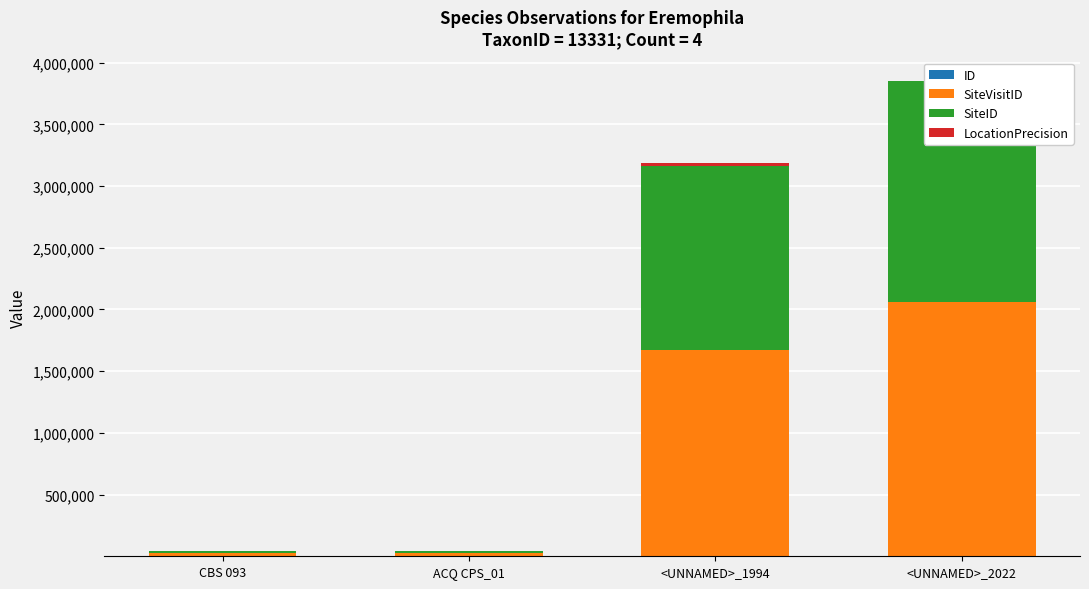

What is the spread (max minus min) of values at <UNNAMED>_2022?

2063918